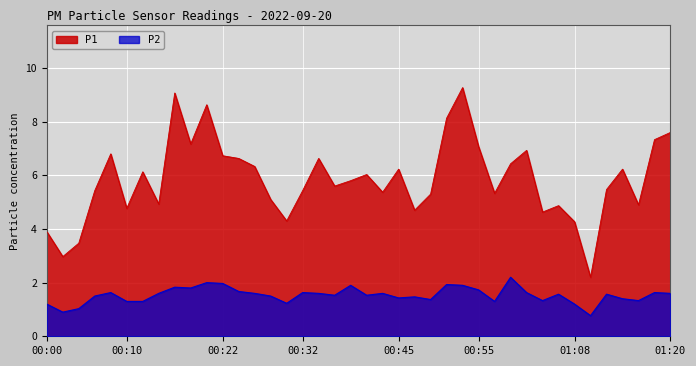

Rank the series by their maximum value, from lowest to highest.

P2, P1